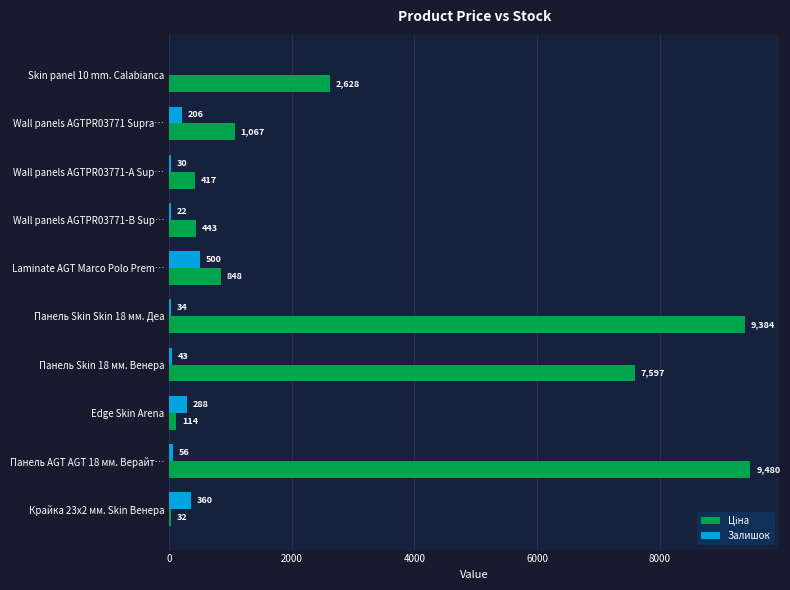

True or false: Залишок has a value of 206.0 at Wall panels AGTPR03771 Supra….

True